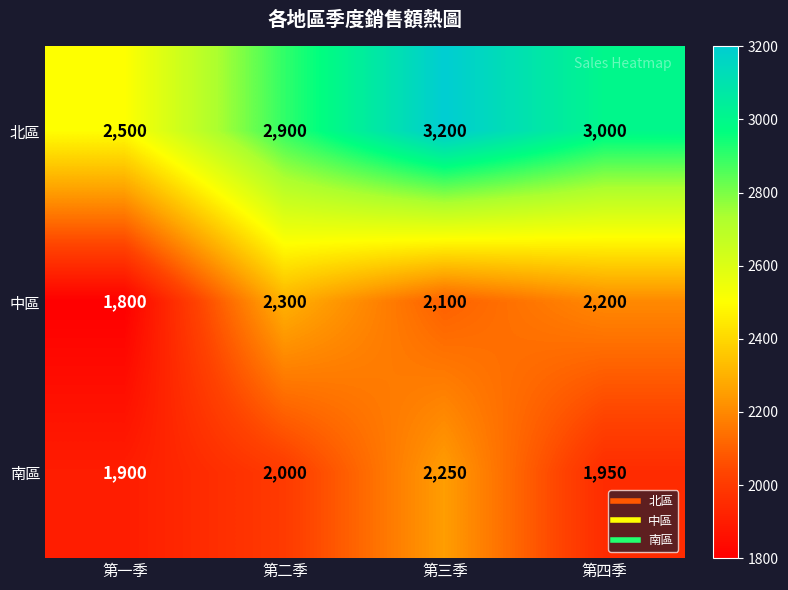

What is the total value across all series at 第四季?

7150